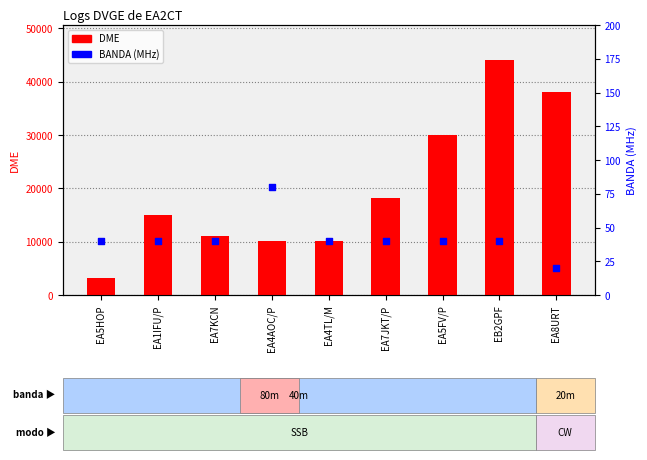

Is the value of BANDA at EA8URT greater than the value of DME at EA1IFU/P?

No